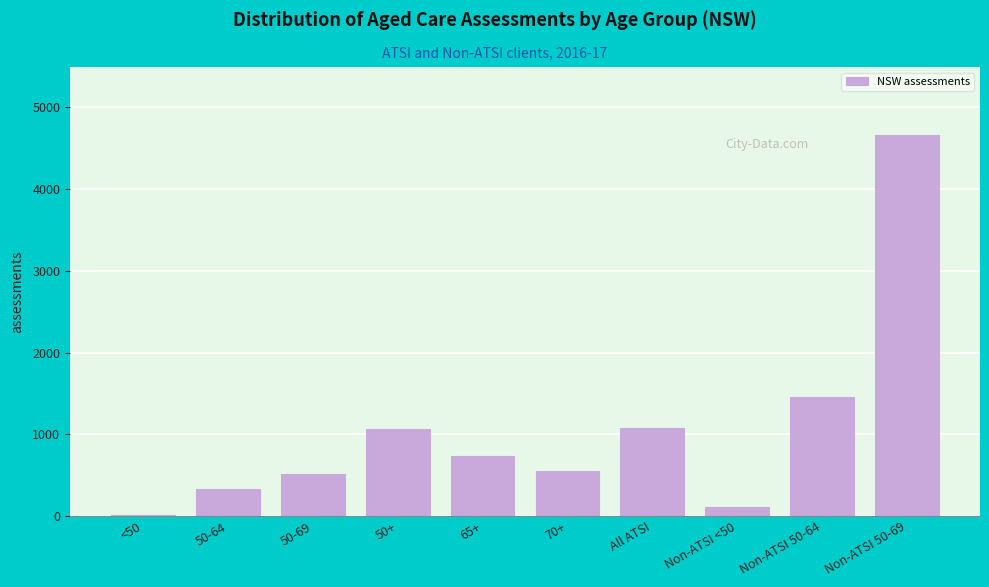

The value at 70+ is 263. True or false?

False